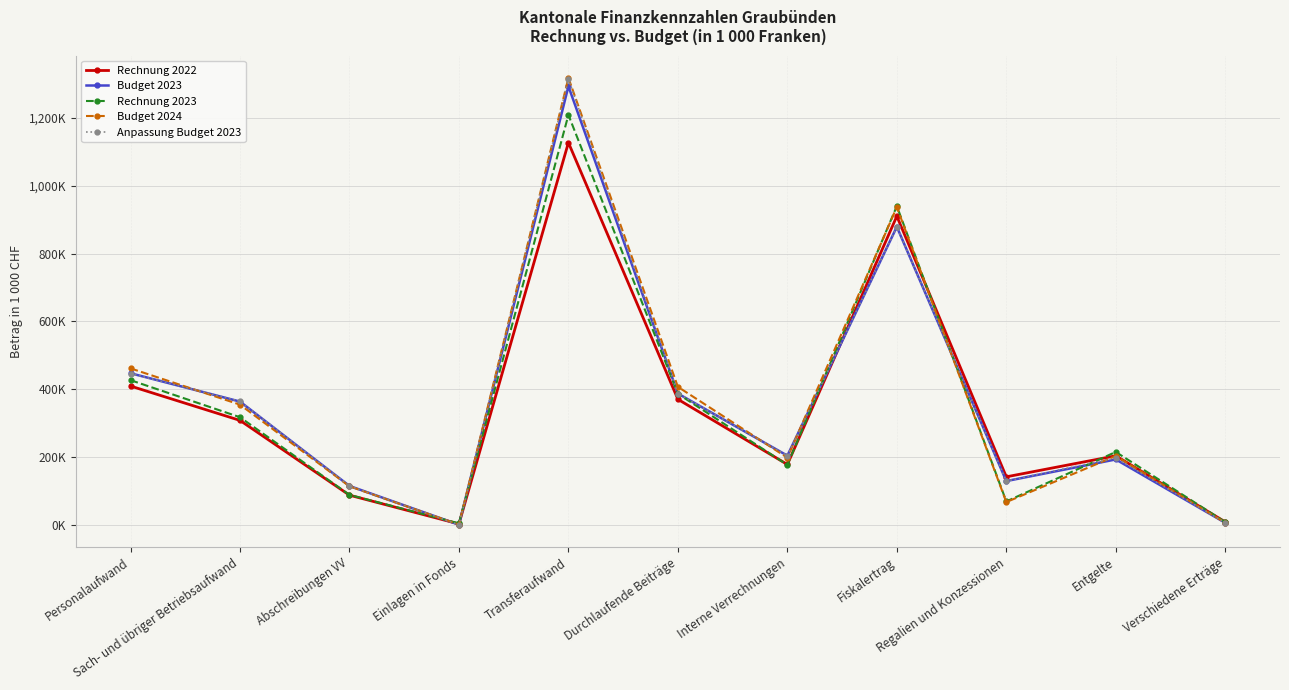

Between Interne Verrechnungen and Fiskalertrag, which is larger?

Fiskalertrag